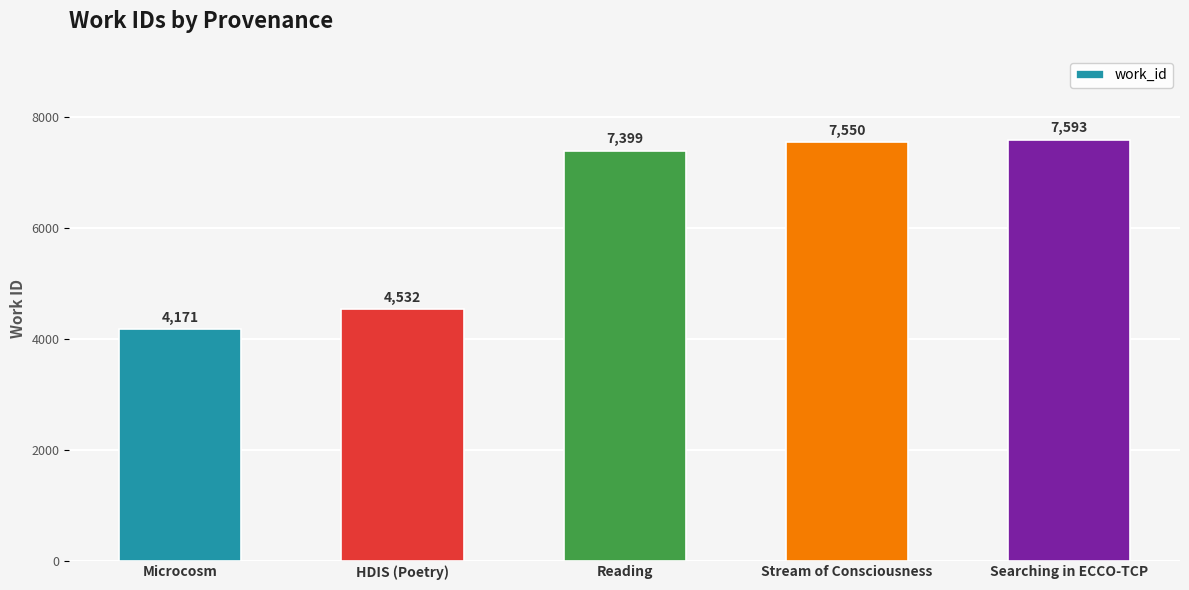

What is the average value?

6249